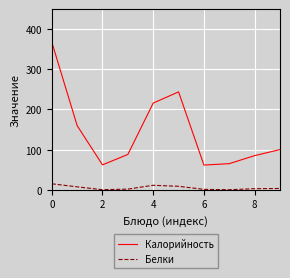

What is the average value of the Белки series?

5.0